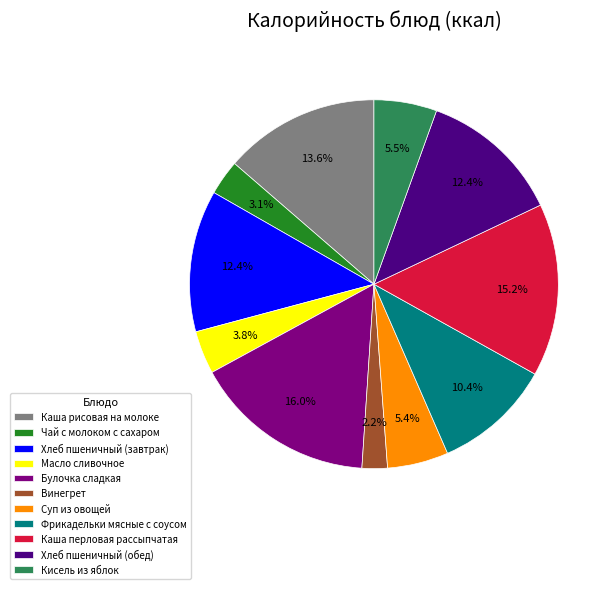

Is there a majority slice in this chart?

No